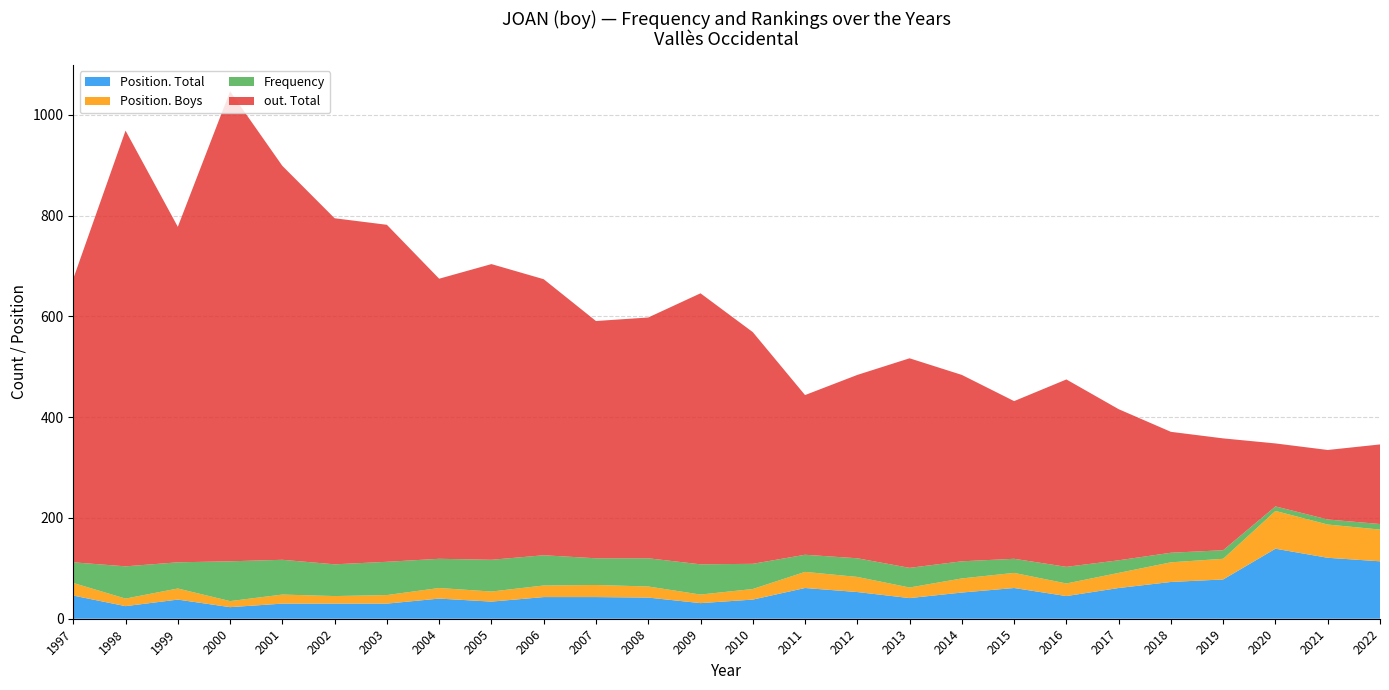

Reading right to left, extract all data points from this chart.

Position. Total: 2022=114	2021=121	2020=139	2019=78	2018=73	2017=61	2016=45	2015=61	2014=52	2013=41	2012=53	2011=61	2010=38	2009=31	2008=42	2007=43	2006=43	2005=34	2004=40	2003=30	2002=30	2001=30	2000=23	1999=38	1998=25	1997=46
Position. Boys: 2022=63	2021=66	2020=75	2019=41	2018=39	2017=30	2016=25	2015=30	2014=28	2013=21	2012=30	2011=32	2010=21	2009=17	2008=22	2007=24	2006=23	2005=20	2004=21	2003=17	2002=15	2001=18	2000=12	1999=22	1998=15	1997=25
Frequency: 2022=11	2021=10	2020=9	2019=17	2018=19	2017=25	2016=33	2015=28	2014=34	2013=39	2012=37	2011=34	2010=50	2009=60	2008=56	2007=53	2006=60	2005=63	2004=58	2003=66	2002=63	2001=69	2000=79	1999=52	1998=64	1997=41
out. Total: 2022=158	2021=138	2020=125	2019=222	2018=240	2017=300	2016=372	2015=313	2014=370	2013=416	2012=364	2011=317	2010=460	2009=538	2008=478	2007=471	2006=548	2005=587	2004=556	2003=669	2002=687	2001=782	2000=933	1999=666	1998=865	1997=563